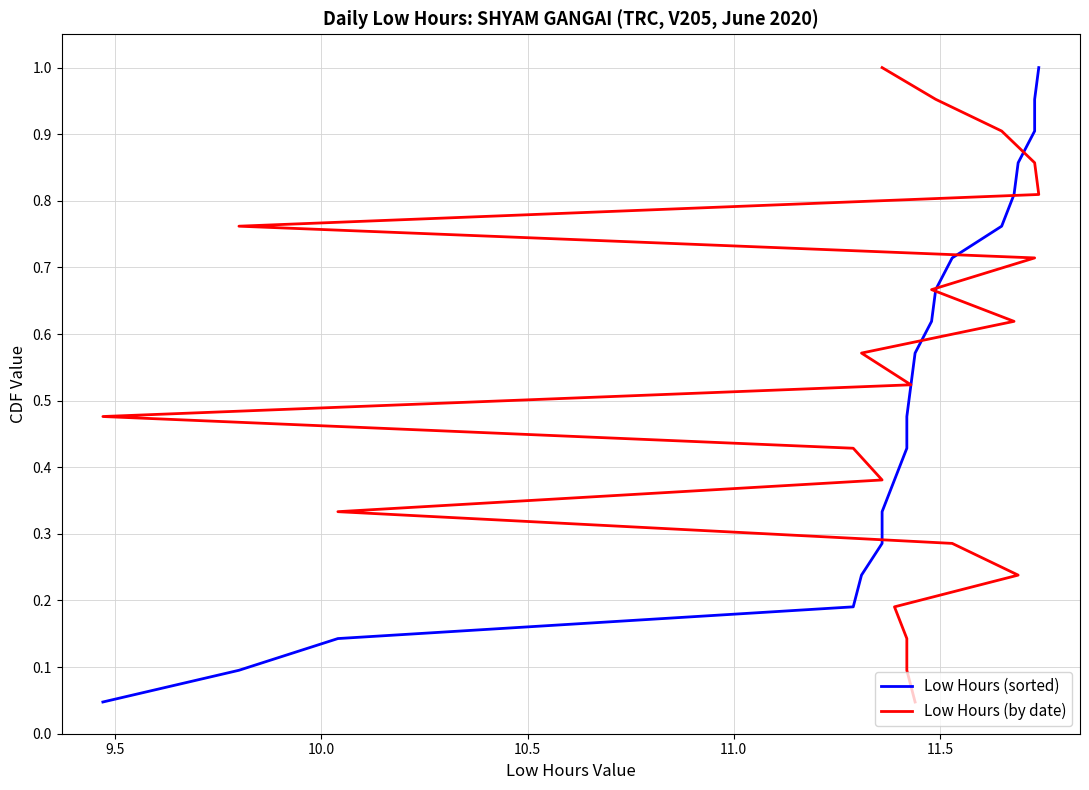

List the series in order of their peak value, highest first.

Low Hours (sorted), Low Hours (by date)